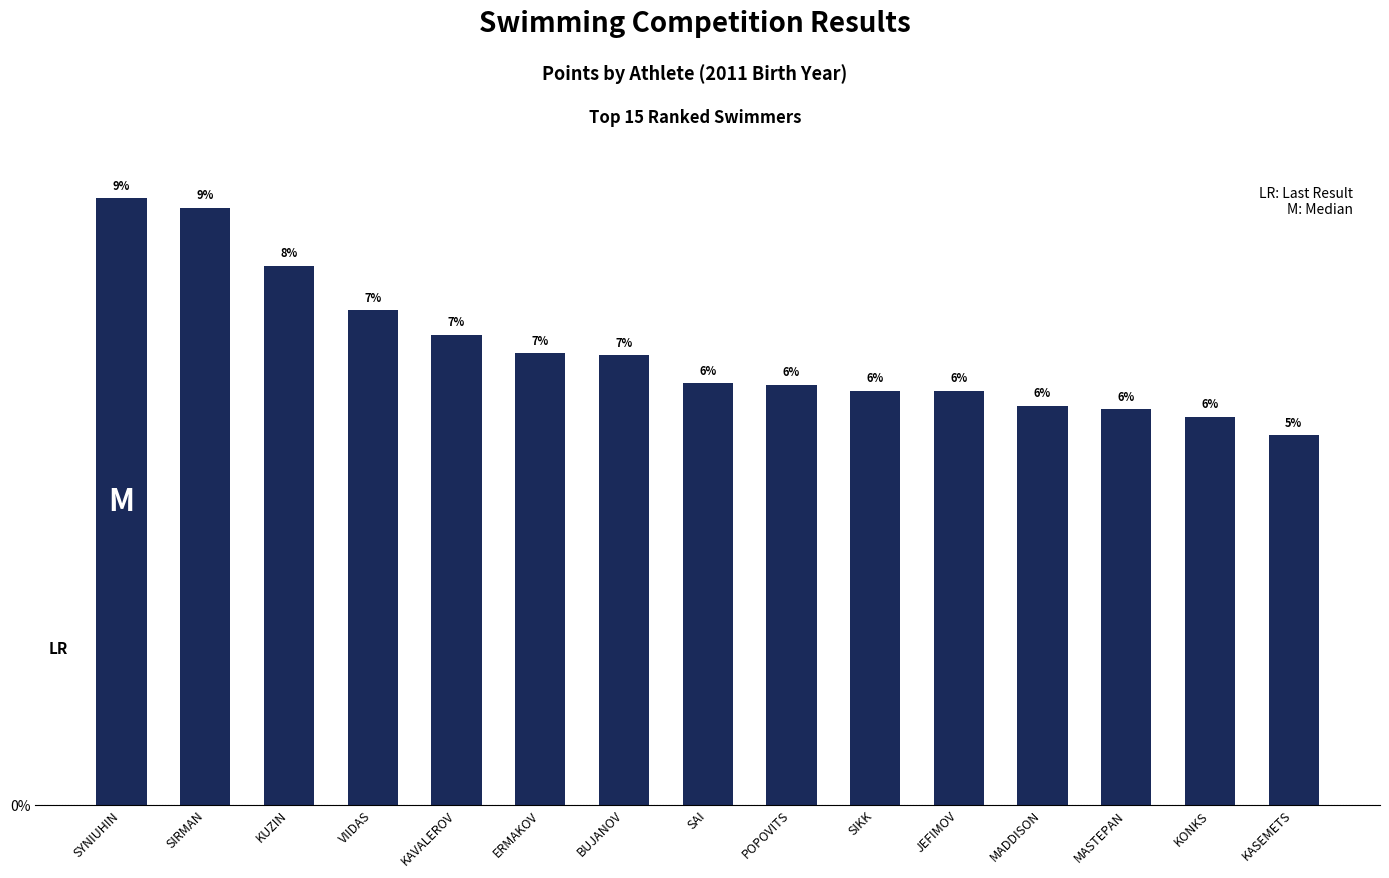

List the labels in order of value, largest first.

SYNIUHIN, SIRMAN, KUZIN, VIIDAS, KAVALEROV, ERMAKOV, BUJANOV, SAI, POPOVITS, SIKK, JEFIMOV, MADDISON, MASTEPAN, KONKS, KASEMETS